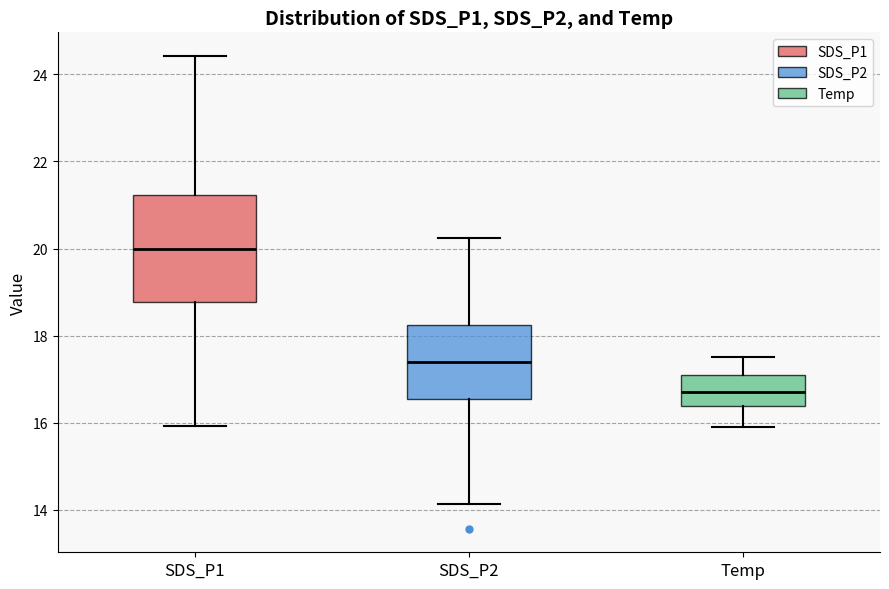

Which box is the tallest, from its lower edge to its upper edge?

SDS_P1